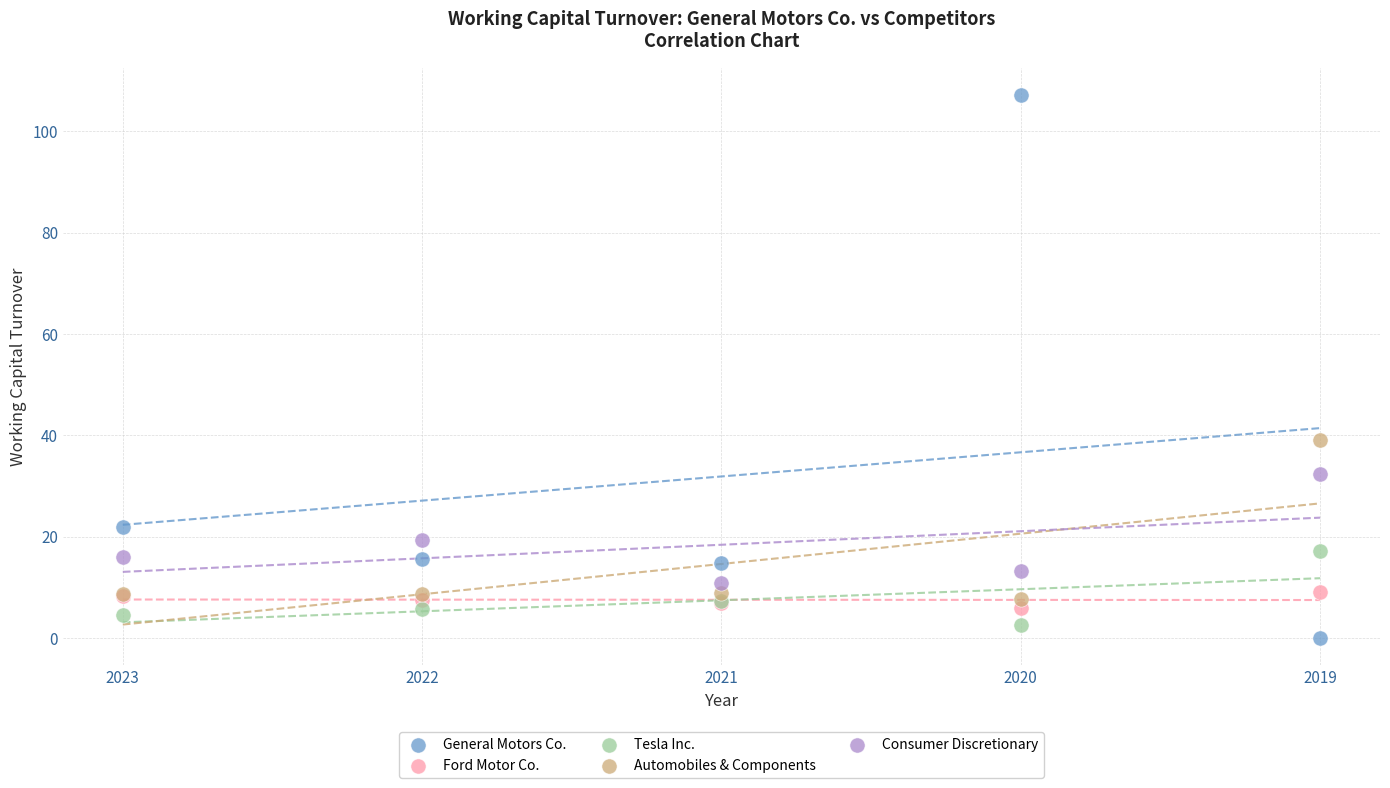

What are all the series names shown in the legend?

General Motors Co., Ford Motor Co., Tesla Inc., Automobiles & Components, Consumer Discretionary